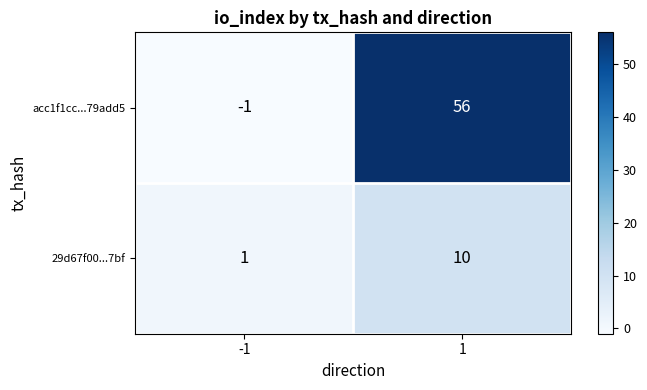

Reading right to left, list all the values displayed in this chart.

acc1f1cc...79add5: 56	-1
29d67f00...7bf: 10	1